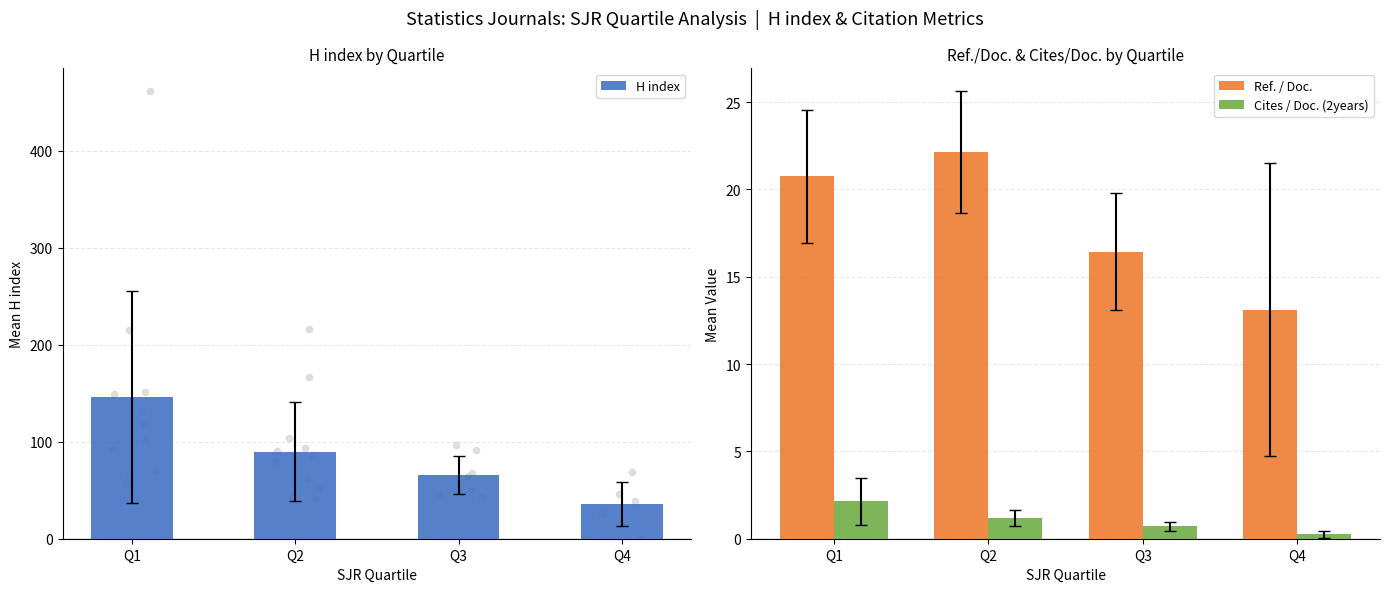

What are all the series names shown in the legend?

H index, Ref. / Doc., Cites / Doc. (2years)